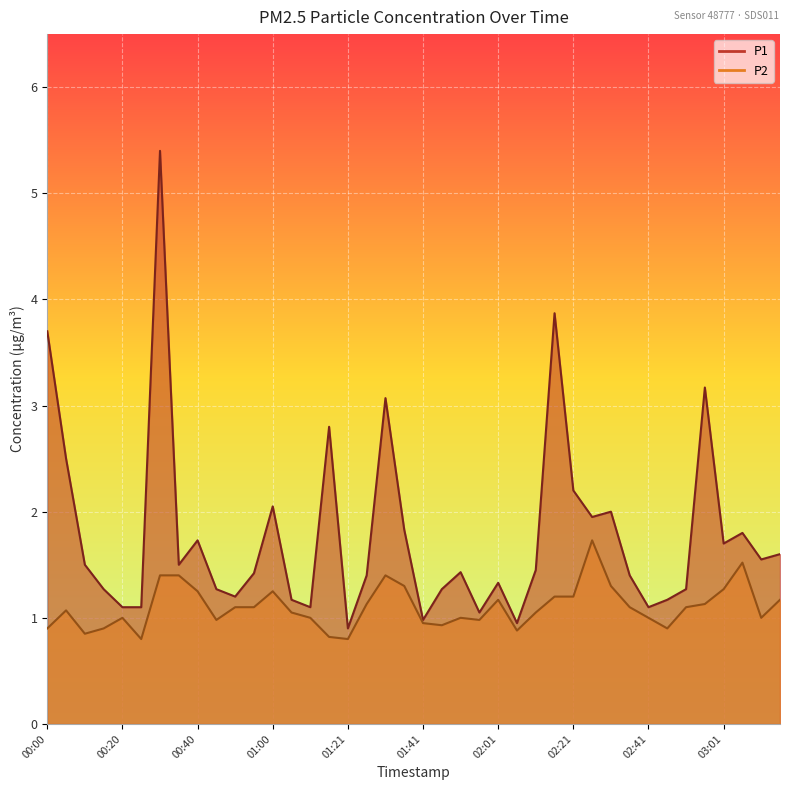

List the series in order of their peak value, lowest first.

P2, P1